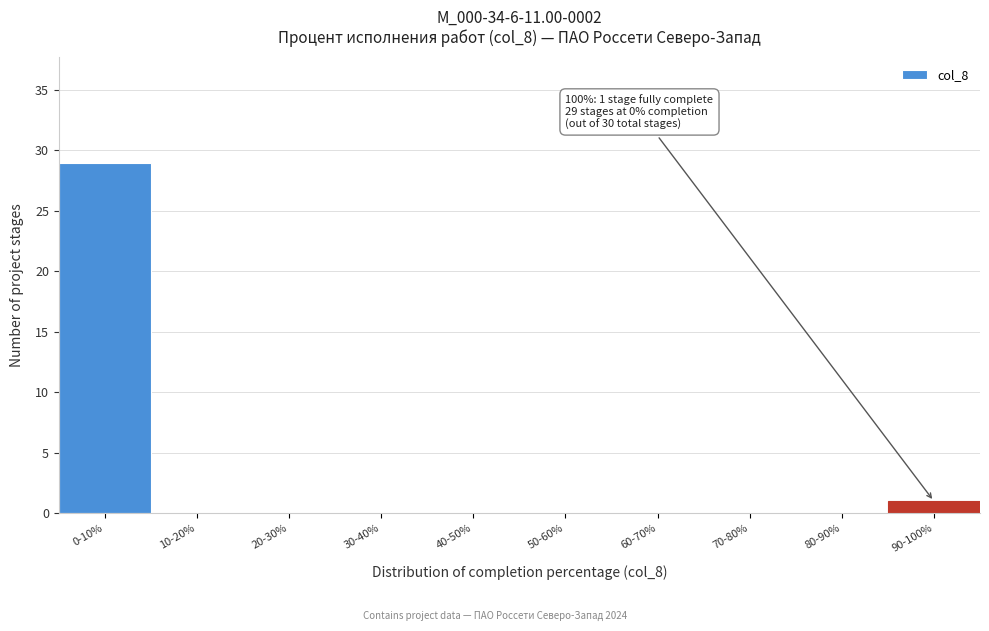

Reading right to left, list all the values displayed in this chart.

90-100%=1	80-90%=0	70-80%=0	60-70%=0	50-60%=0	40-50%=0	30-40%=0	20-30%=0	10-20%=0	0-10%=29